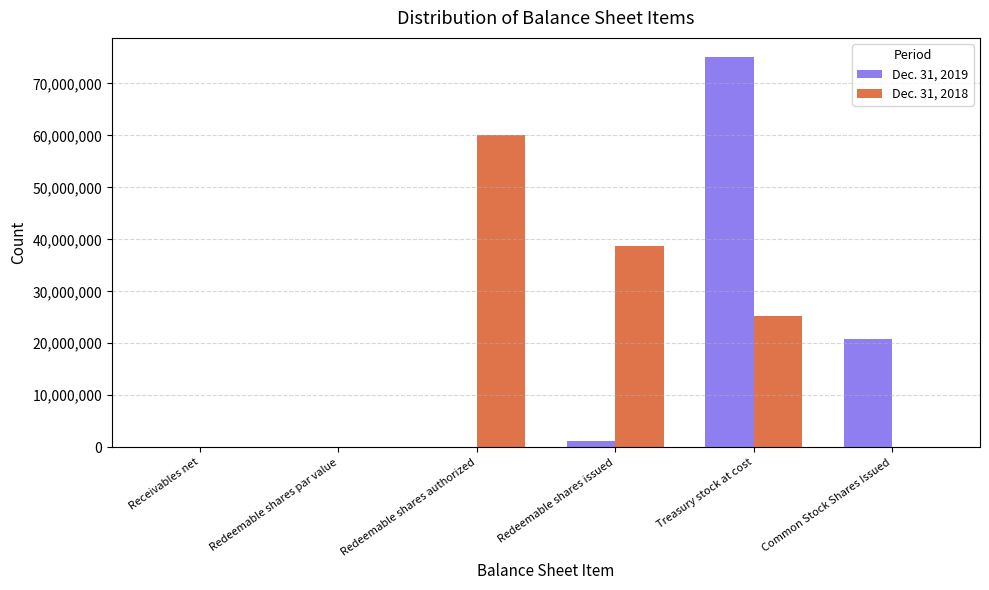

Is it true that Dec. 31, 2018 equals -28327496 at Redeemable shares par value?

False